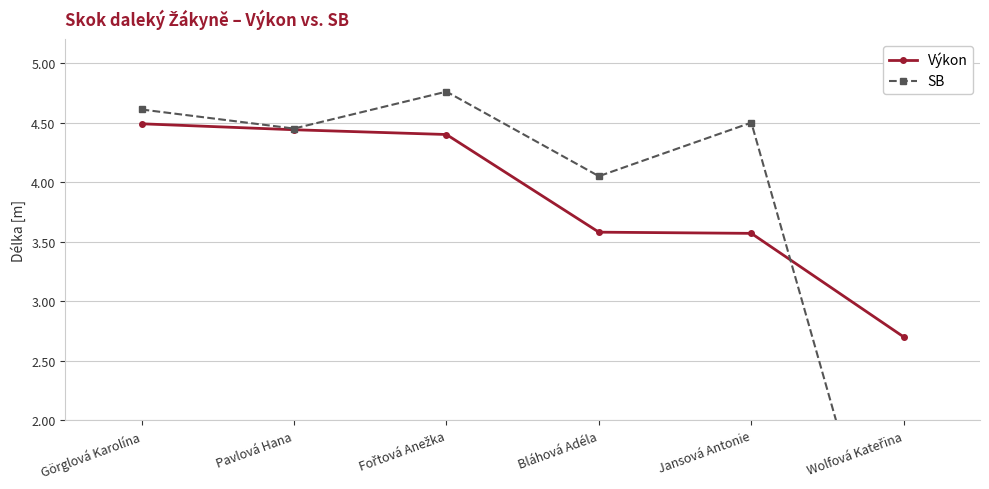

What is the difference between the Výkon values at Wolfová Kateřina and Fořtová Anežka?

1.7